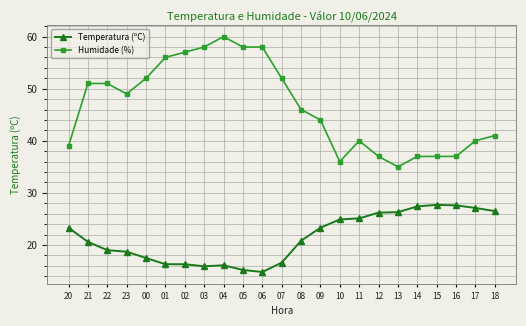

At which category is the sum across all series the highest?

04